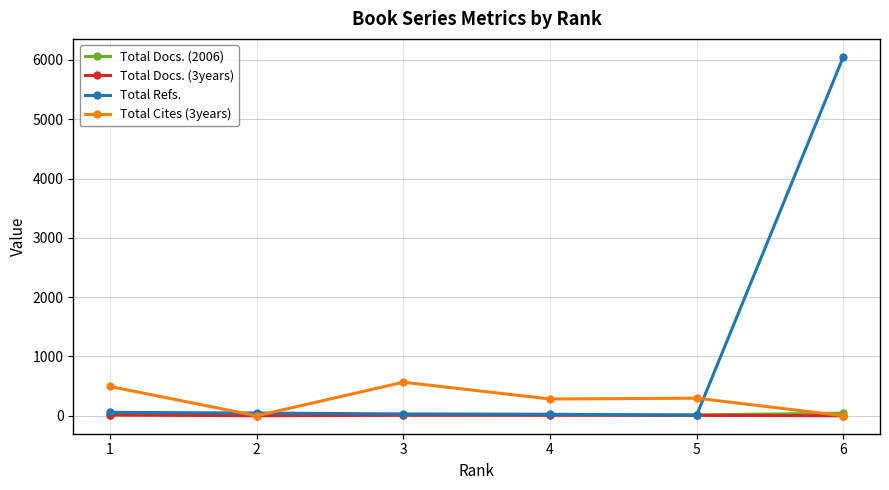

Which series has the widest spread of values?

Total Refs.